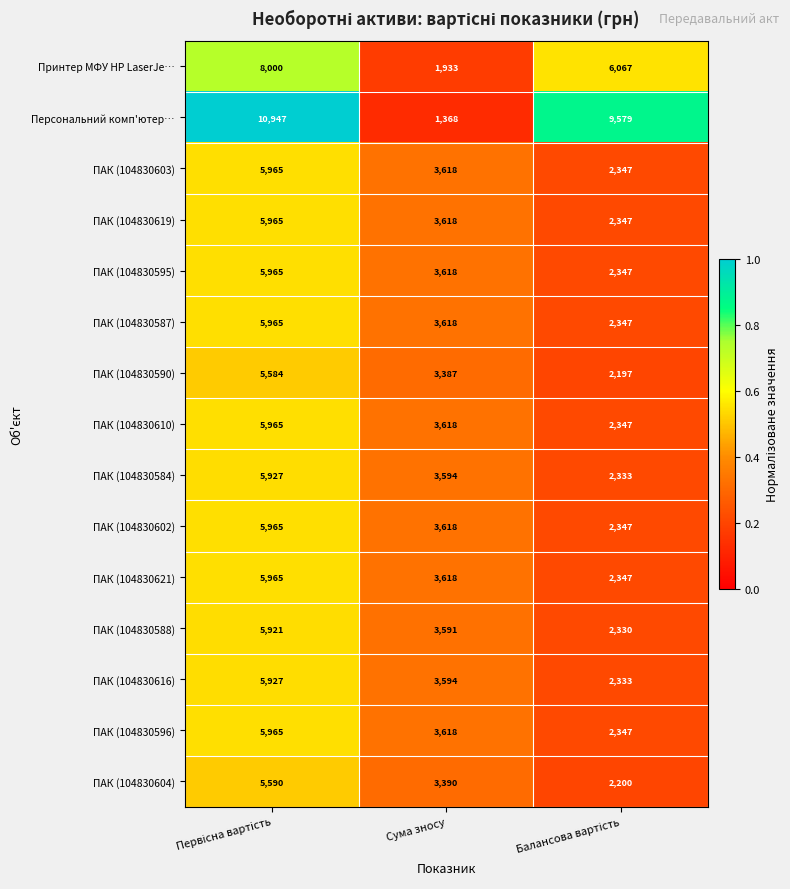

How many distinct data groups are displayed?

15